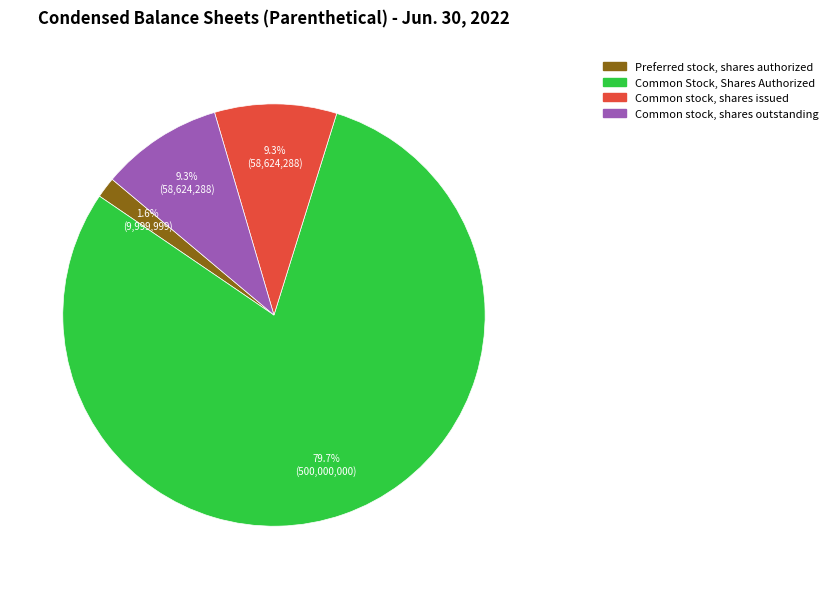

Does any single category account for the majority?

Yes